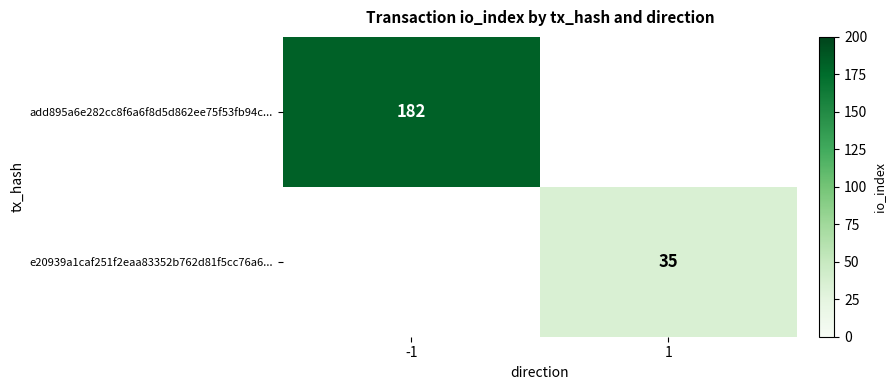

True or false: add895a6e282cc8f6a6f8d5d862ee75f53fb94c... has a value of 240 at -1.

False